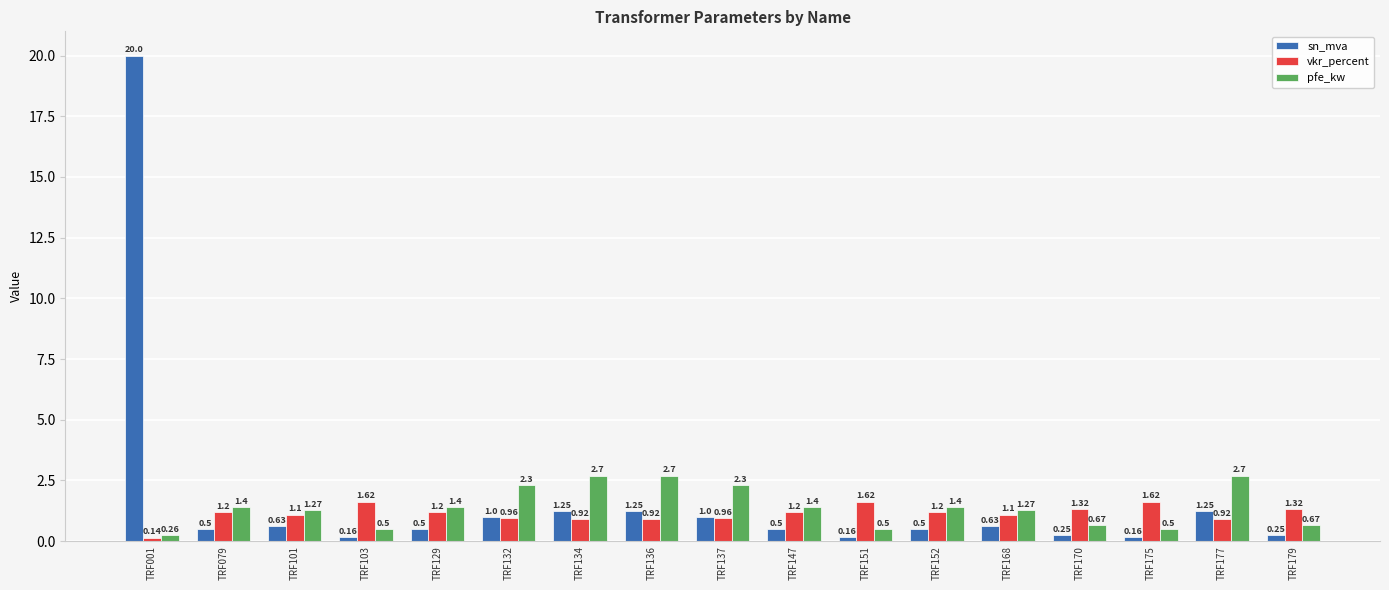

At how many categories does at least one series exceed 19?

1